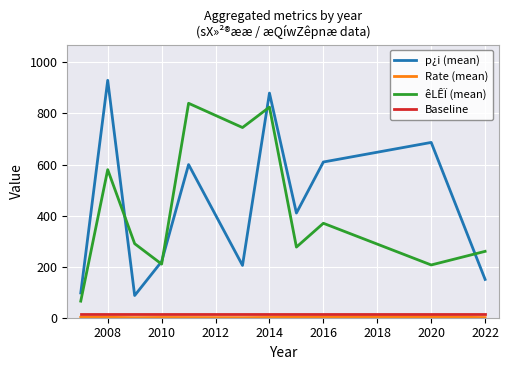

What is the lowest value of the êLÊÏ (mean) series?

65.0